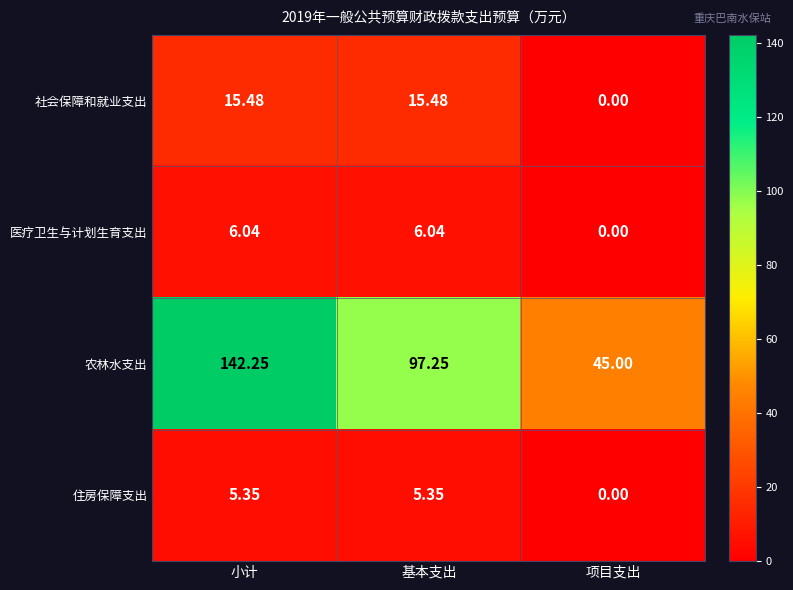

Which series has the largest total across all categories?

农林水支出